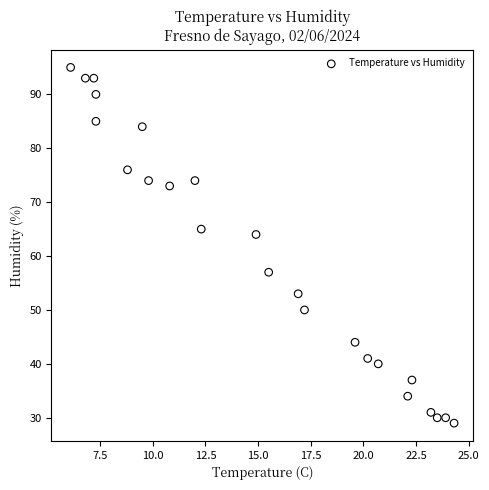

What Y value in the scatter plot is closest to 62?

64